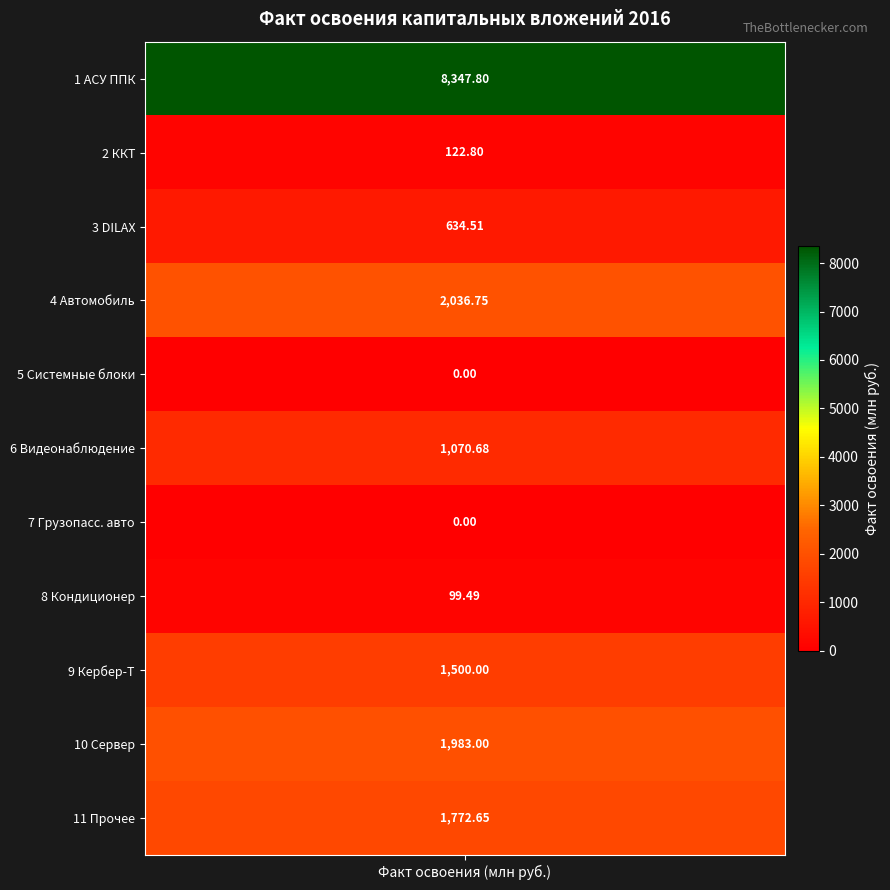

At which label is the value closest to 4173?

4